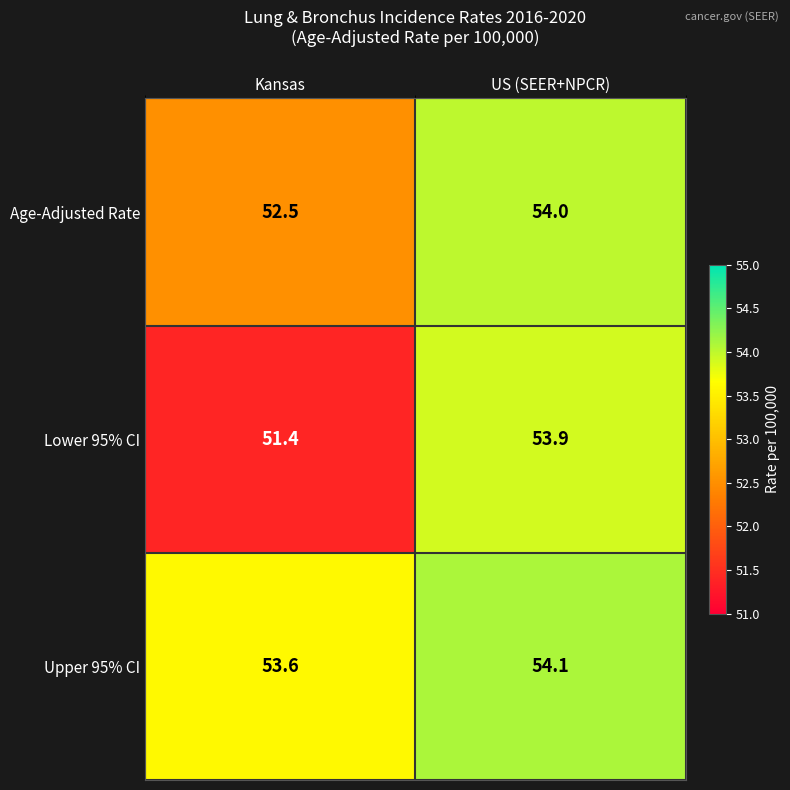

How many series are shown in this chart?

3